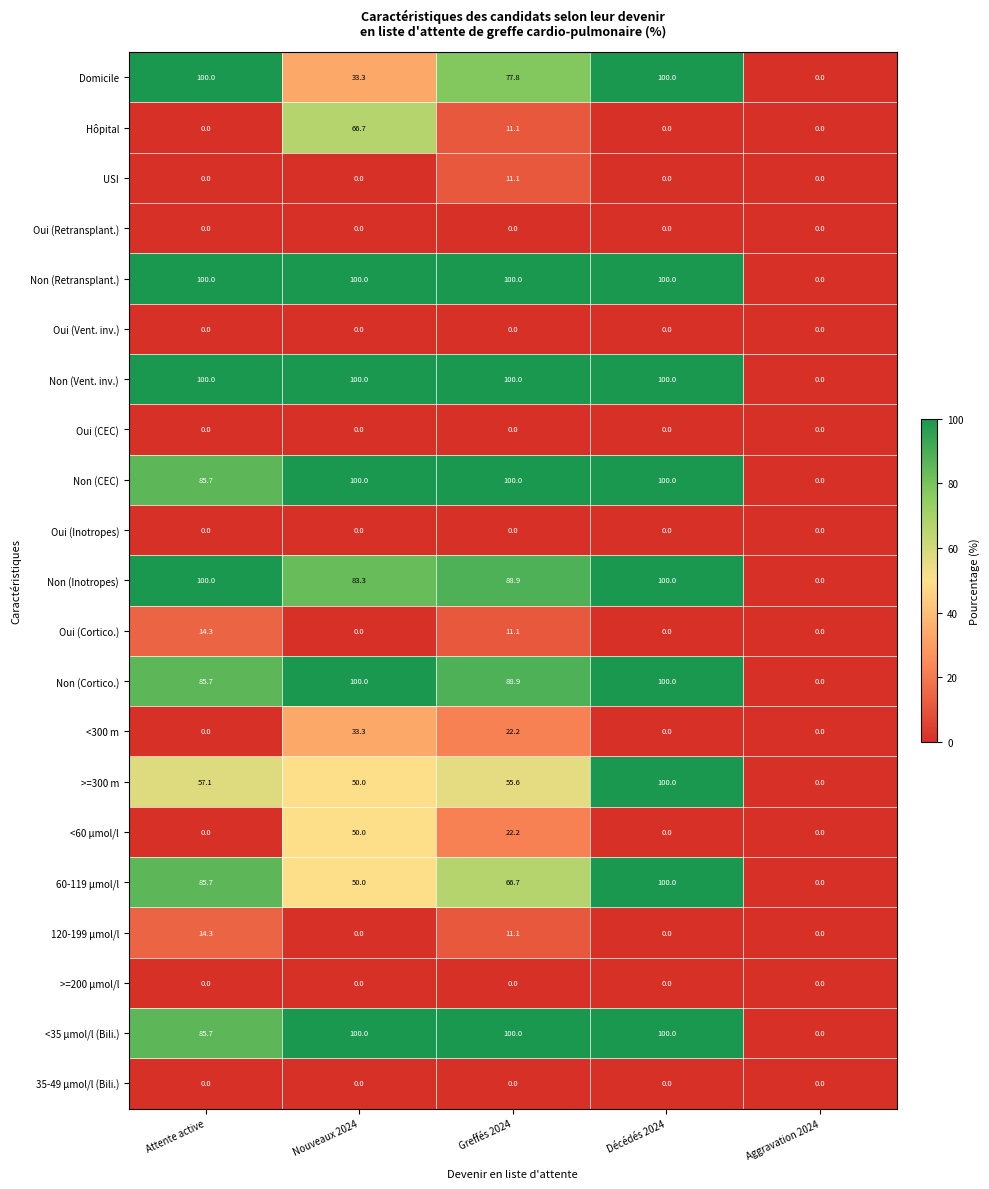

Which series changed the most between Attente active and Décédés 2024?

>=300 m